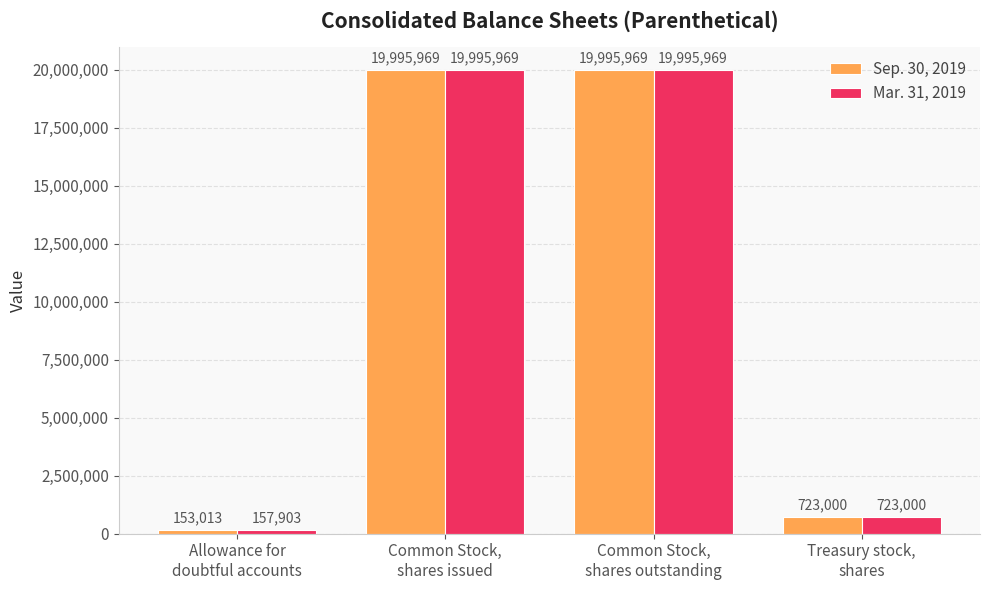

What position from the right is Allowance for
doubtful accounts?

4